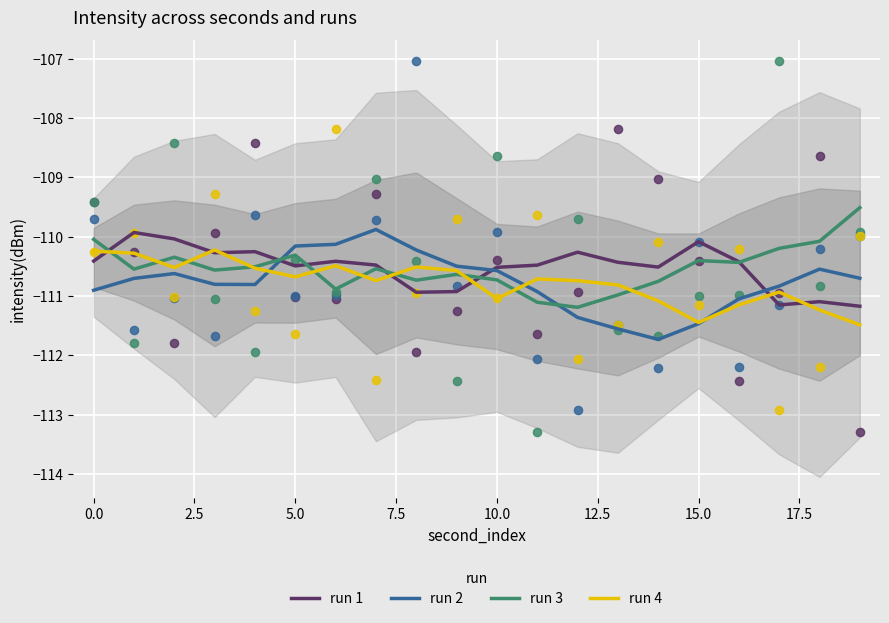

At how many categories does at least one series exceed -110?

3